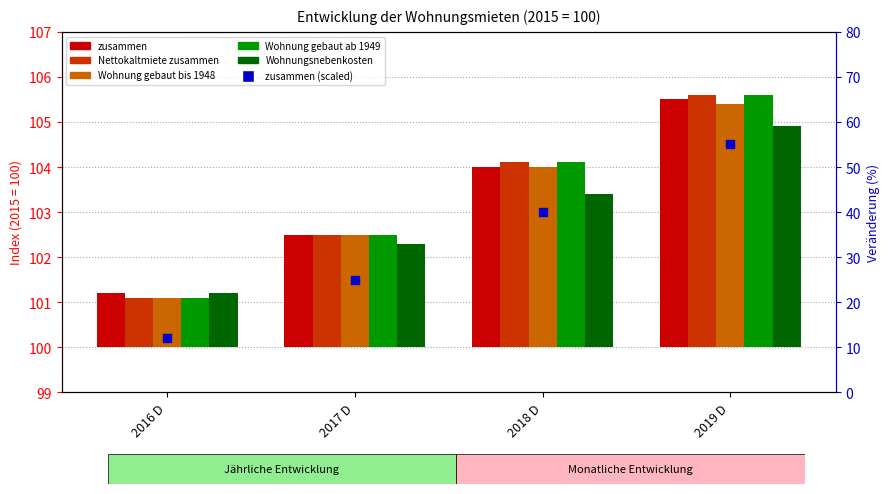

Which series reaches the minimum Y coordinate?

Nettokaltmiete zusammen